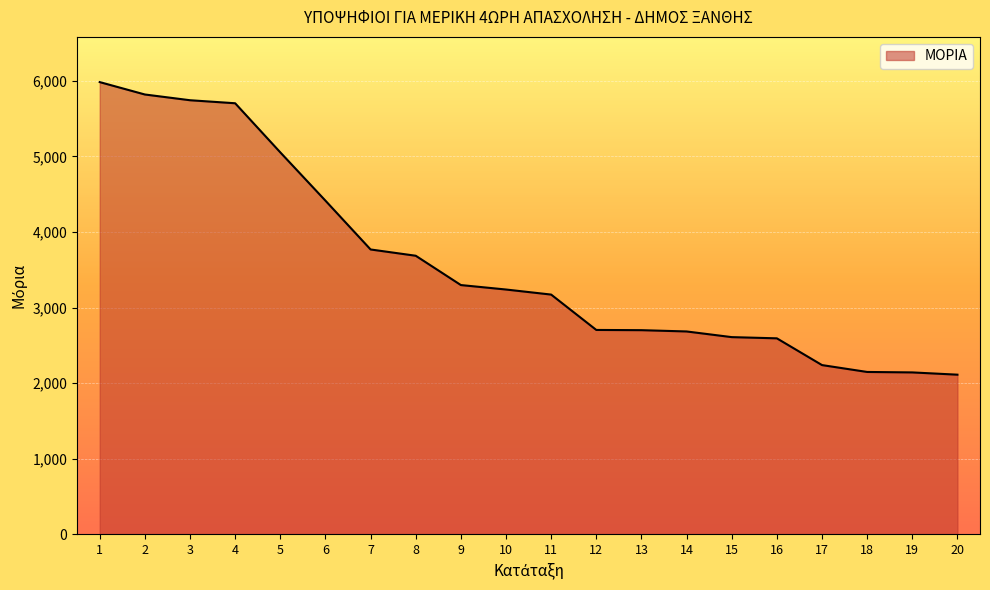

What is the maximum value shown in the chart?

5983